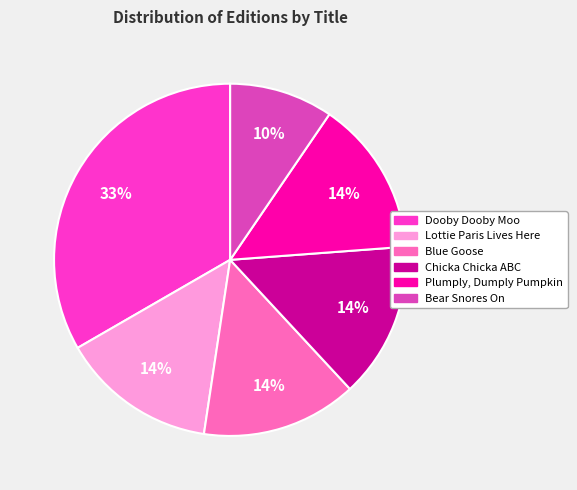

Approximately how many times larger is the value at Blue Goose compared to Lottie Paris Lives Here?

1.0